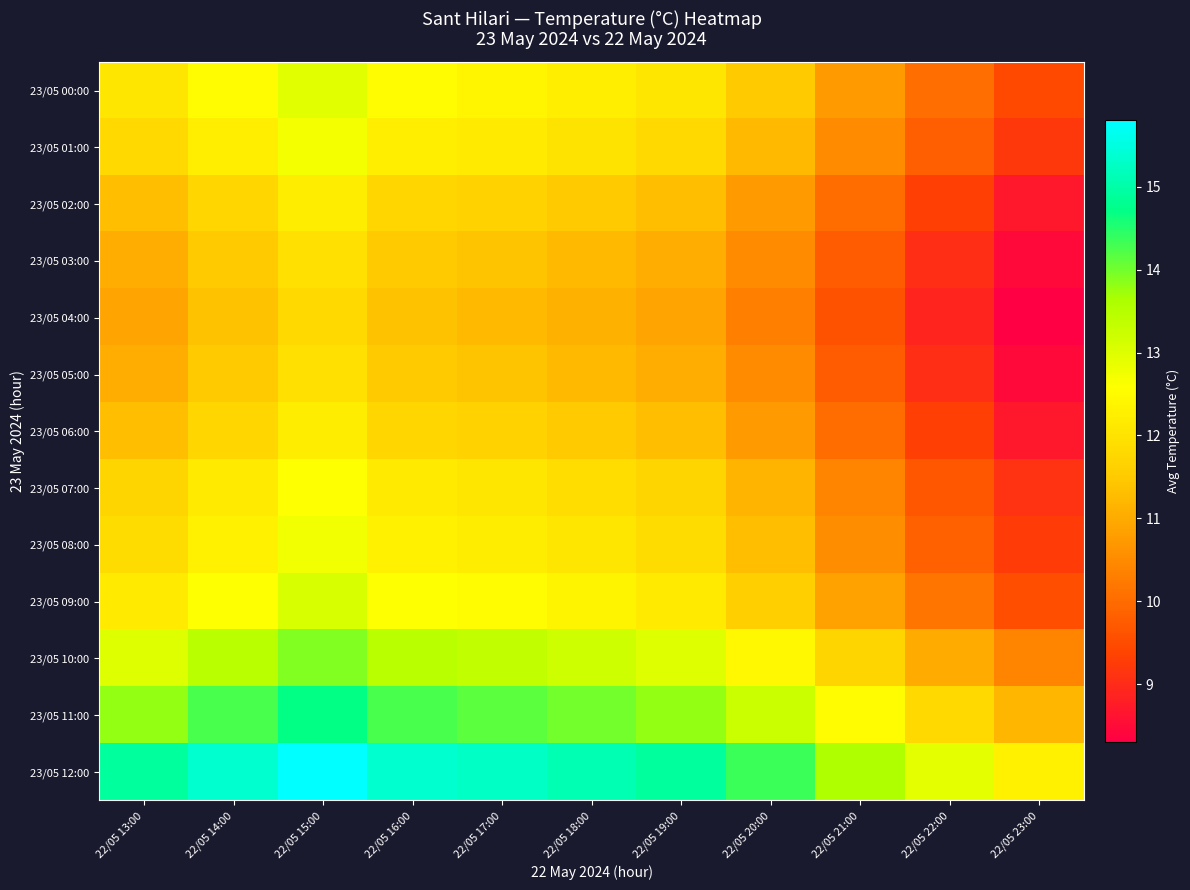

Reading right to left, what are all the values shown in this chart?

23/05 00:00: 22/05 23:00=9.4	22/05 22:00=10.1	22/05 21:00=10.8	22/05 20:00=11.5	22/05 19:00=12.1	22/05 18:00=12.2	22/05 17:00=12.4	22/05 16:00=12.5	22/05 15:00=12.9	22/05 14:00=12.5	22/05 13:00=12.1
23/05 01:00: 22/05 23:00=9.2	22/05 22:00=9.8	22/05 21:00=10.5	22/05 20:00=11.2	22/05 19:00=11.8	22/05 18:00=12.0	22/05 17:00=12.2	22/05 16:00=12.2	22/05 15:00=12.7	22/05 14:00=12.2	22/05 13:00=11.8
23/05 02:00: 22/05 23:00=8.7	22/05 22:00=9.3	22/05 21:00=10.0	22/05 20:00=10.8	22/05 19:00=11.3	22/05 18:00=11.5	22/05 17:00=11.7	22/05 16:00=11.8	22/05 15:00=12.2	22/05 14:00=11.8	22/05 13:00=11.3
23/05 03:00: 22/05 23:00=8.4	22/05 22:00=9.1	22/05 21:00=9.8	22/05 20:00=10.5	22/05 19:00=11.1	22/05 18:00=11.2	22/05 17:00=11.4	22/05 16:00=11.5	22/05 15:00=11.9	22/05 14:00=11.5	22/05 13:00=11.1
23/05 04:00: 22/05 23:00=8.3	22/05 22:00=8.9	22/05 21:00=9.6	22/05 20:00=10.3	22/05 19:00=10.9	22/05 18:00=11.1	22/05 17:00=11.2	22/05 16:00=11.4	22/05 15:00=11.8	22/05 14:00=11.4	22/05 13:00=10.9
23/05 05:00: 22/05 23:00=8.4	22/05 22:00=9.1	22/05 21:00=9.8	22/05 20:00=10.5	22/05 19:00=11.1	22/05 18:00=11.2	22/05 17:00=11.4	22/05 16:00=11.5	22/05 15:00=11.9	22/05 14:00=11.5	22/05 13:00=11.1
23/05 06:00: 22/05 23:00=8.7	22/05 22:00=9.3	22/05 21:00=10.0	22/05 20:00=10.8	22/05 19:00=11.3	22/05 18:00=11.5	22/05 17:00=11.7	22/05 16:00=11.8	22/05 15:00=12.2	22/05 14:00=11.8	22/05 13:00=11.3
23/05 07:00: 22/05 23:00=9.1	22/05 22:00=9.7	22/05 21:00=10.4	22/05 20:00=11.1	22/05 19:00=11.7	22/05 18:00=11.9	22/05 17:00=12.1	22/05 16:00=12.2	22/05 15:00=12.6	22/05 14:00=12.2	22/05 13:00=11.7
23/05 08:00: 22/05 23:00=9.2	22/05 22:00=9.8	22/05 21:00=10.6	22/05 20:00=11.3	22/05 19:00=11.8	22/05 18:00=12.1	22/05 17:00=12.2	22/05 16:00=12.3	22/05 15:00=12.8	22/05 14:00=12.3	22/05 13:00=11.8
23/05 09:00: 22/05 23:00=9.6	22/05 22:00=10.1	22/05 21:00=10.8	22/05 20:00=11.6	22/05 19:00=12.1	22/05 18:00=12.3	22/05 17:00=12.5	22/05 16:00=12.6	22/05 15:00=13.1	22/05 14:00=12.6	22/05 13:00=12.1
23/05 10:00: 22/05 23:00=10.4	22/05 22:00=11.0	22/05 21:00=11.7	22/05 20:00=12.4	22/05 19:00=13.0	22/05 18:00=13.2	22/05 17:00=13.4	22/05 16:00=13.5	22/05 15:00=13.9	22/05 14:00=13.5	22/05 13:00=13.0
23/05 11:00: 22/05 23:00=11.2	22/05 22:00=11.8	22/05 21:00=12.5	22/05 20:00=13.2	22/05 19:00=13.8	22/05 18:00=14.0	22/05 17:00=14.2	22/05 16:00=14.2	22/05 15:00=14.7	22/05 14:00=14.2	22/05 13:00=13.8
23/05 12:00: 22/05 23:00=12.3	22/05 22:00=12.9	22/05 21:00=13.6	22/05 20:00=14.3	22/05 19:00=14.9	22/05 18:00=15.1	22/05 17:00=15.2	22/05 16:00=15.4	22/05 15:00=15.8	22/05 14:00=15.4	22/05 13:00=14.9